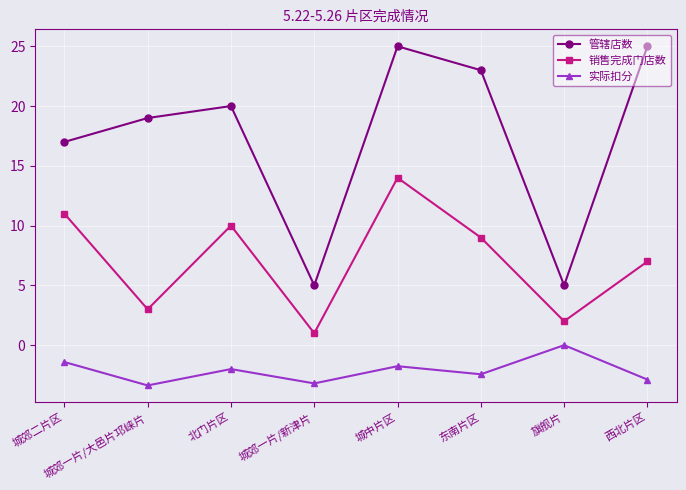

Reading left to right, what are all the values shown in this chart?

管辖店数: 城郊二片区=17.0	城郊一片/大邑片邛崃片=19.0	北门片区=20.0	城郊一片/新津片=5.0	城中片区=25.0	东南片区=23.0	旗舰片=5.0	西北片区=25.0
销售完成门店数: 城郊二片区=11.0	城郊一片/大邑片邛崃片=3.0	北门片区=10.0	城郊一片/新津片=1.0	城中片区=14.0	东南片区=9.0	旗舰片=2.0	西北片区=7.0
实际扣分: 城郊二片区=-1.4	城郊一片/大邑片邛崃片=-3.4	北门片区=-2.0	城郊一片/新津片=-3.2	城中片区=-1.8	东南片区=-2.4	旗舰片=0.0	西北片区=-2.9